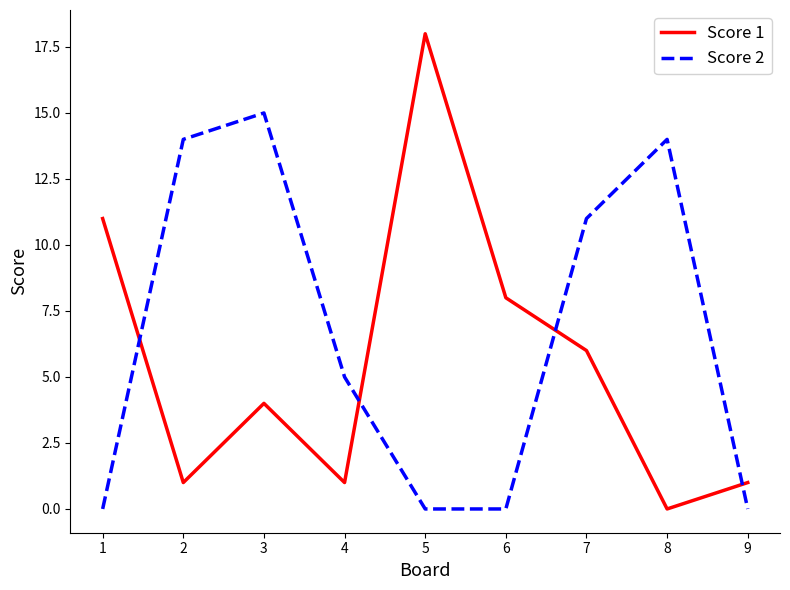

True or false: Score 1 has a value of 3 at 3.

False